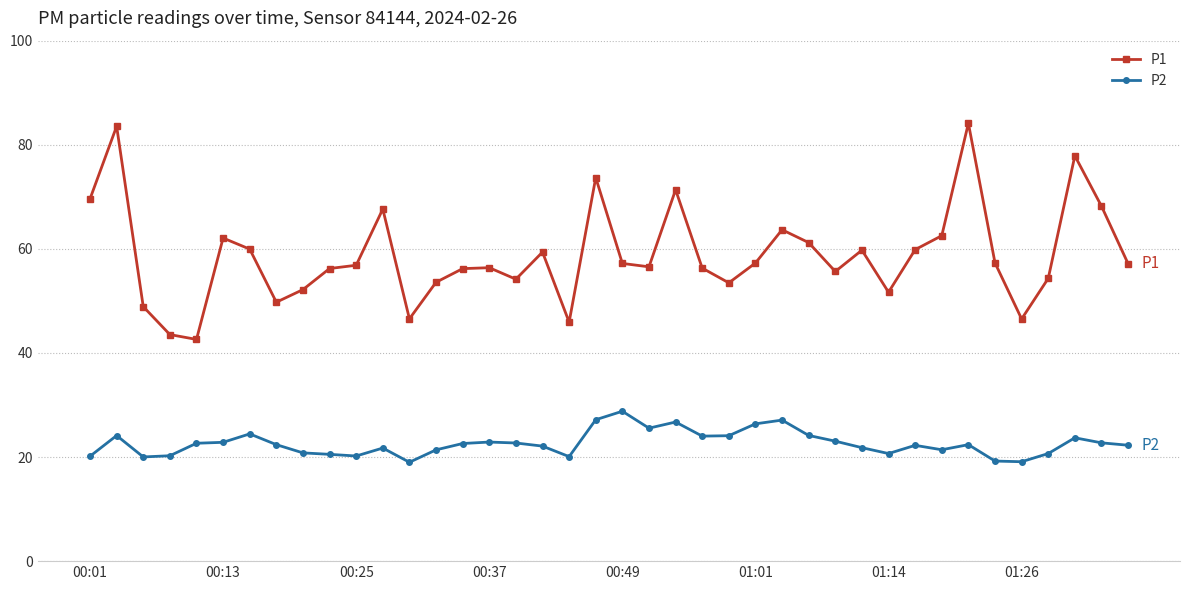

At how many categories does at least one series exceed 65?

8